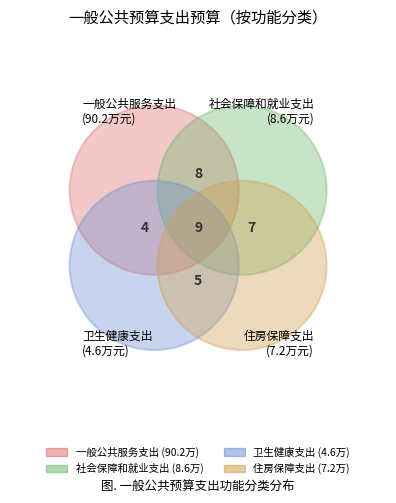

How many segments does this pie chart have?

4